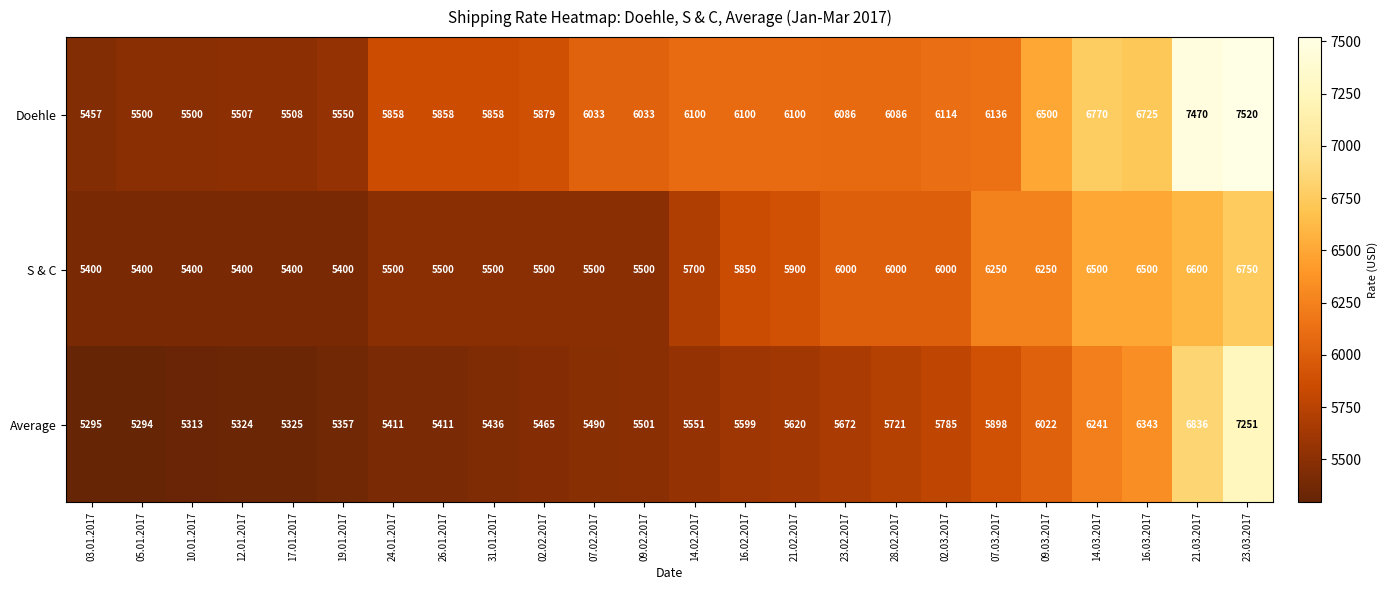

How many data points in Average are less than 5551?

12